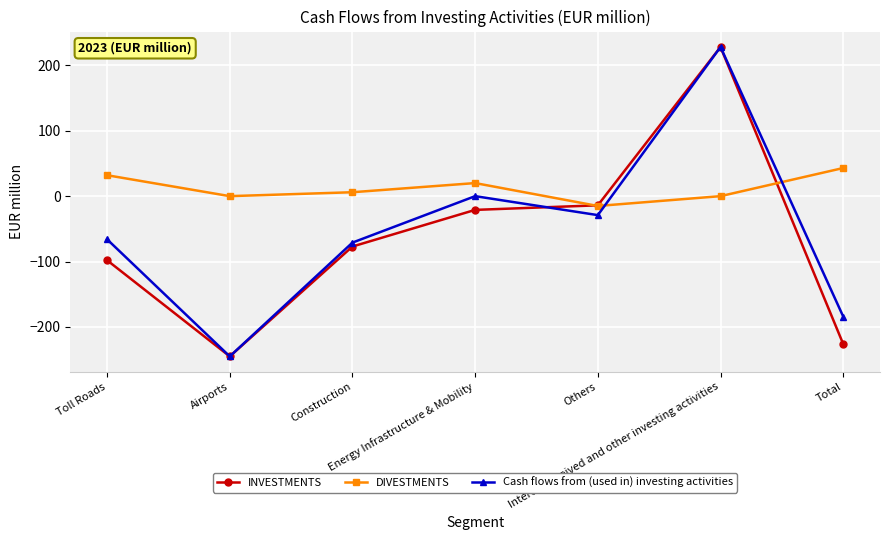

What is the greatest value displayed?

228